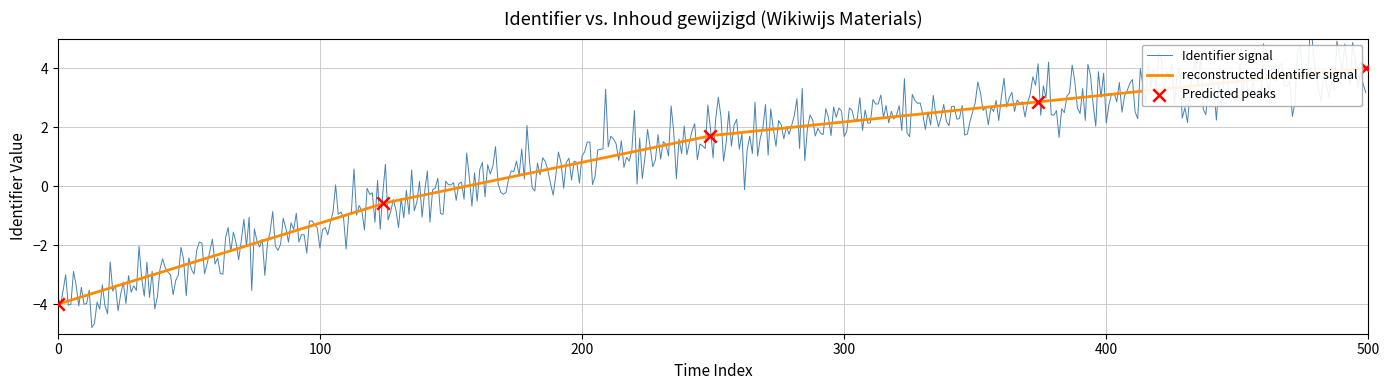

What is the highest value of the reconstructed Identifier signal series?

4.0